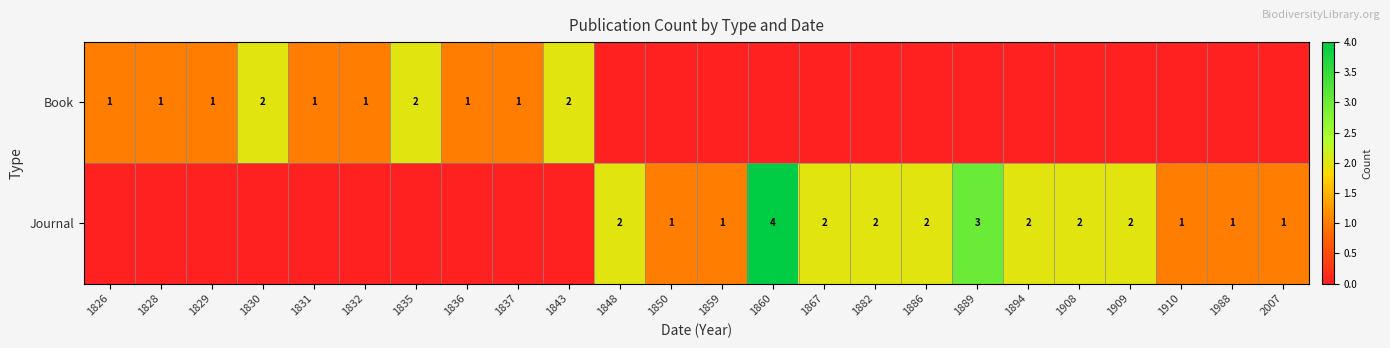

Is it true that Journal equals 2 at 1909?

True